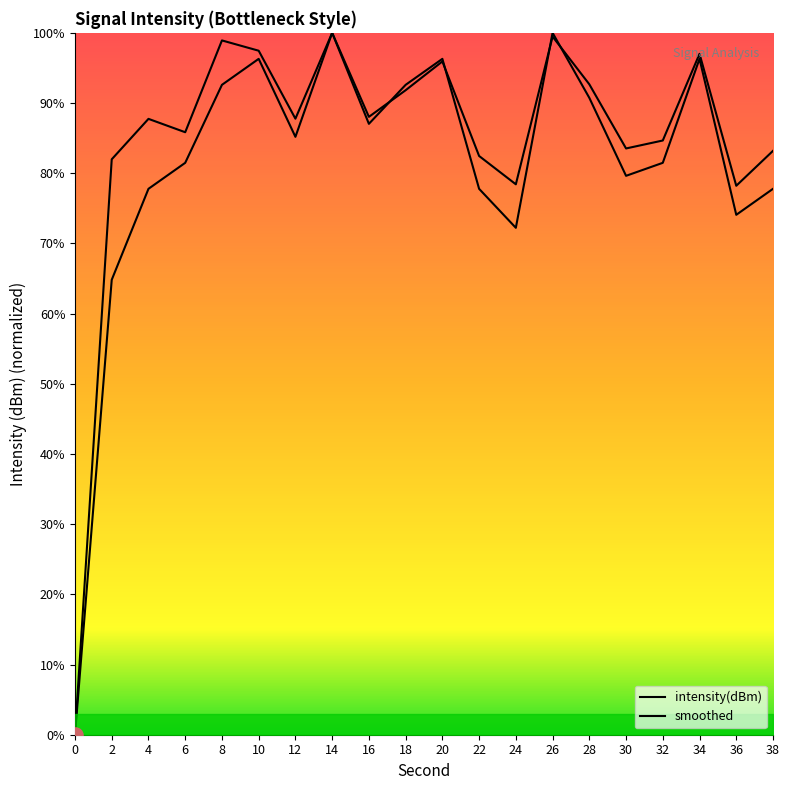

What is the total value across all series at 22?

160.2